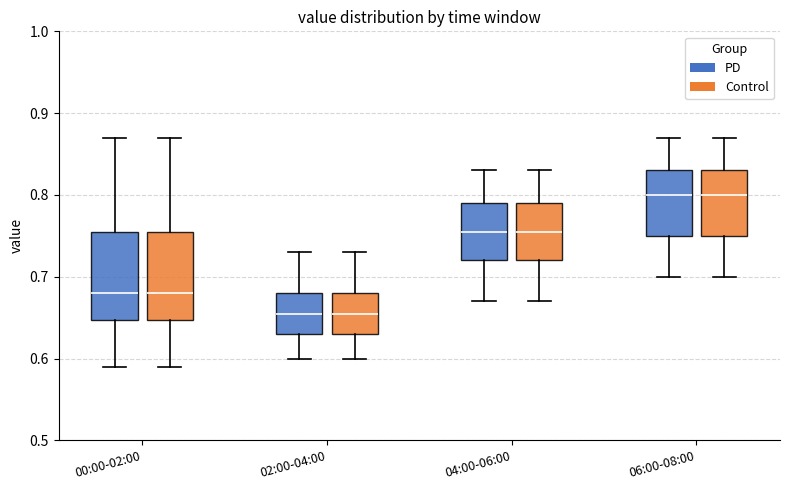

Where is the lower edge of the box for 00:00-02:00 (PD) on the y-axis? The values are not printed on the chart, so give them approximately, as read against the axis.

0.65